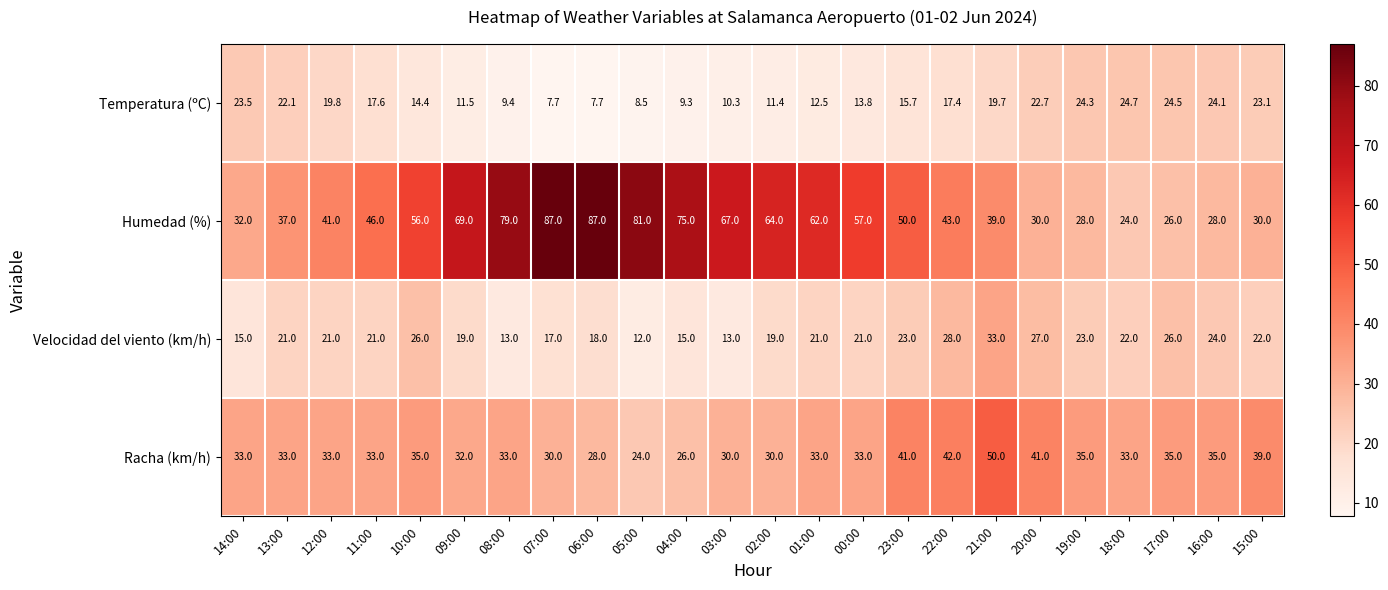

Which series has the largest total across all categories?

Humedad (%)